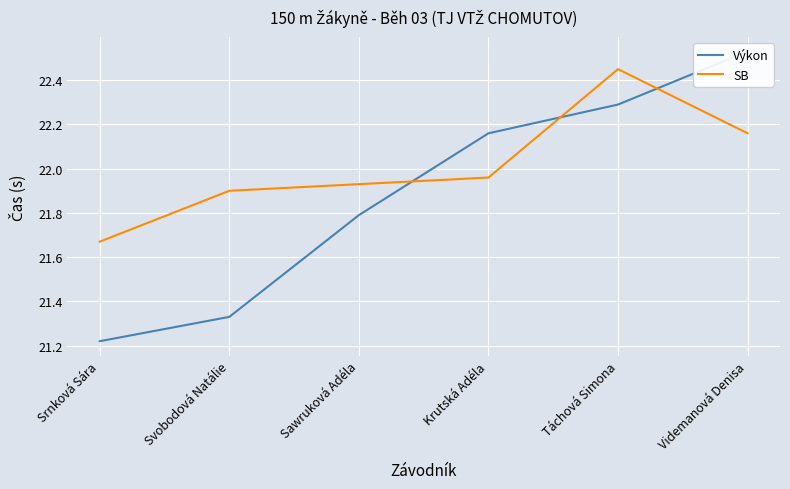

Which series has the widest spread of values?

Výkon